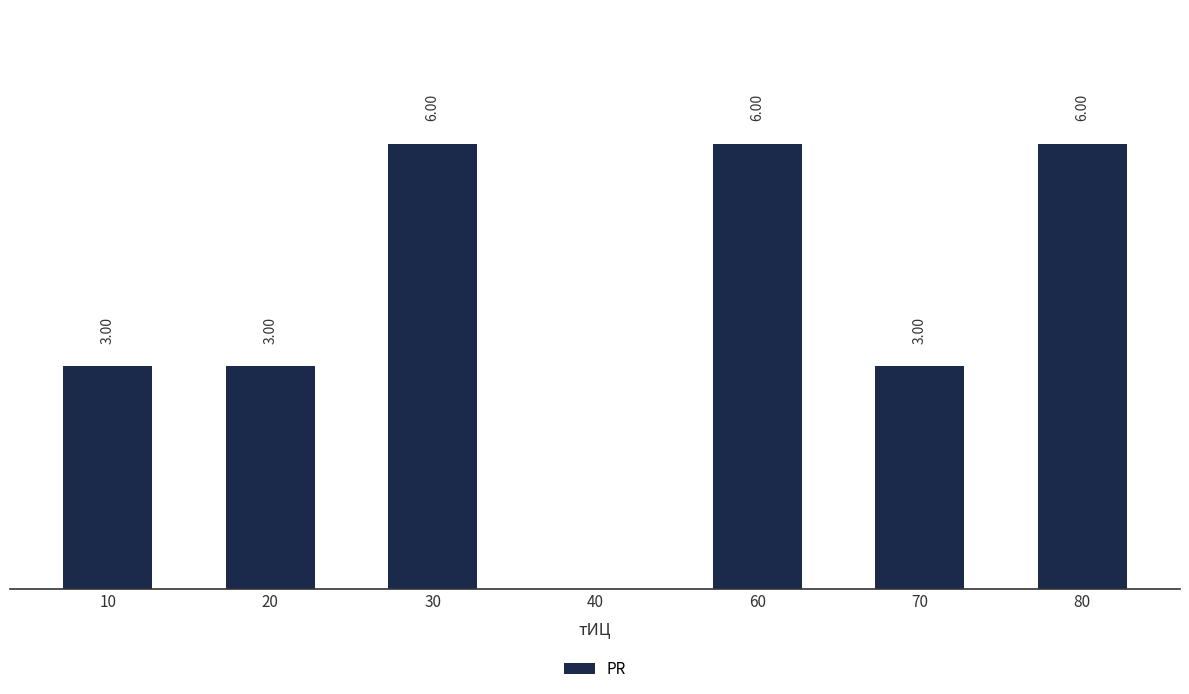

What is the value of the 6th bar from the left?

3